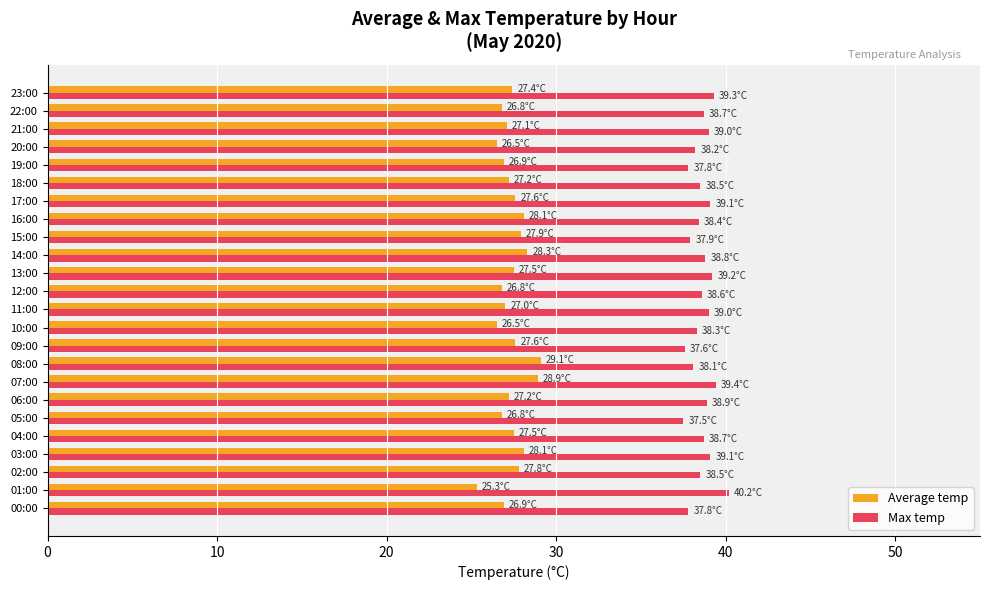

What is the sum of the Max temp values at 05:00 and 13:00?

76.7